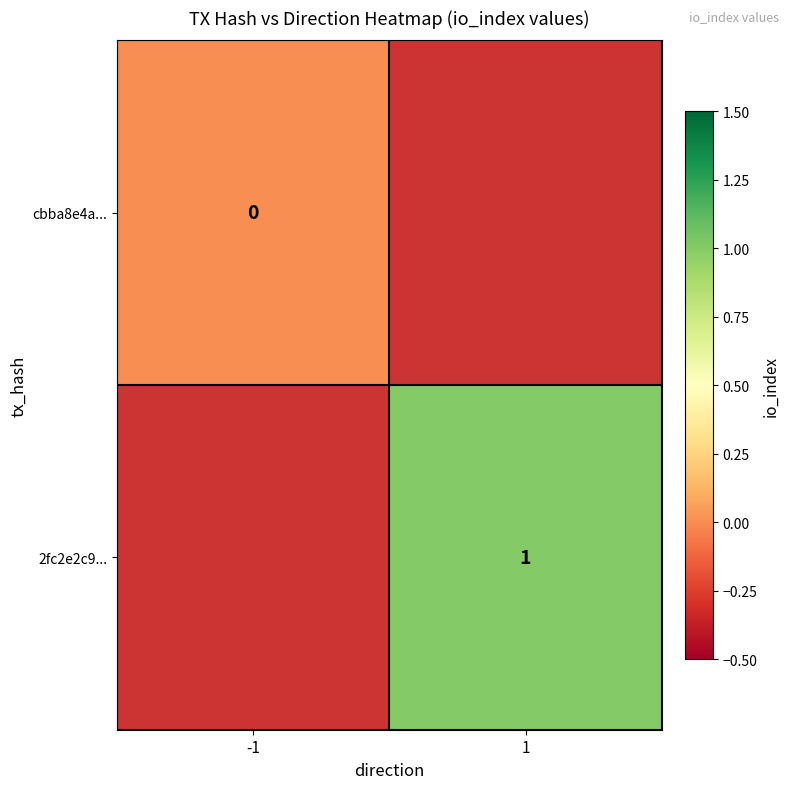

Is the value of 2fc2e2c9... at 1 greater than the value of cbba8e4a... at -1?

Yes